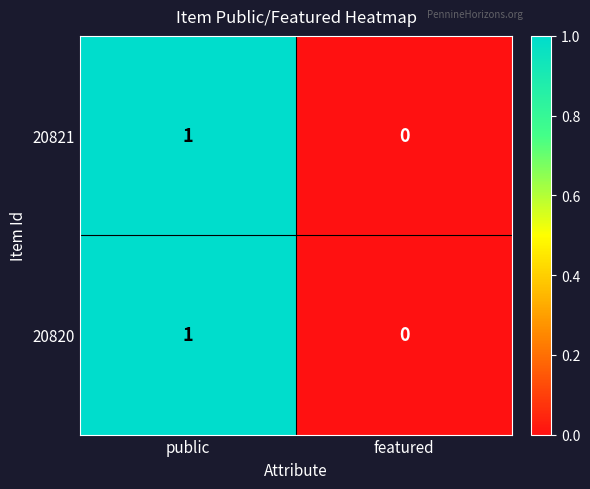

How many positive values does the 20820 series have?

1